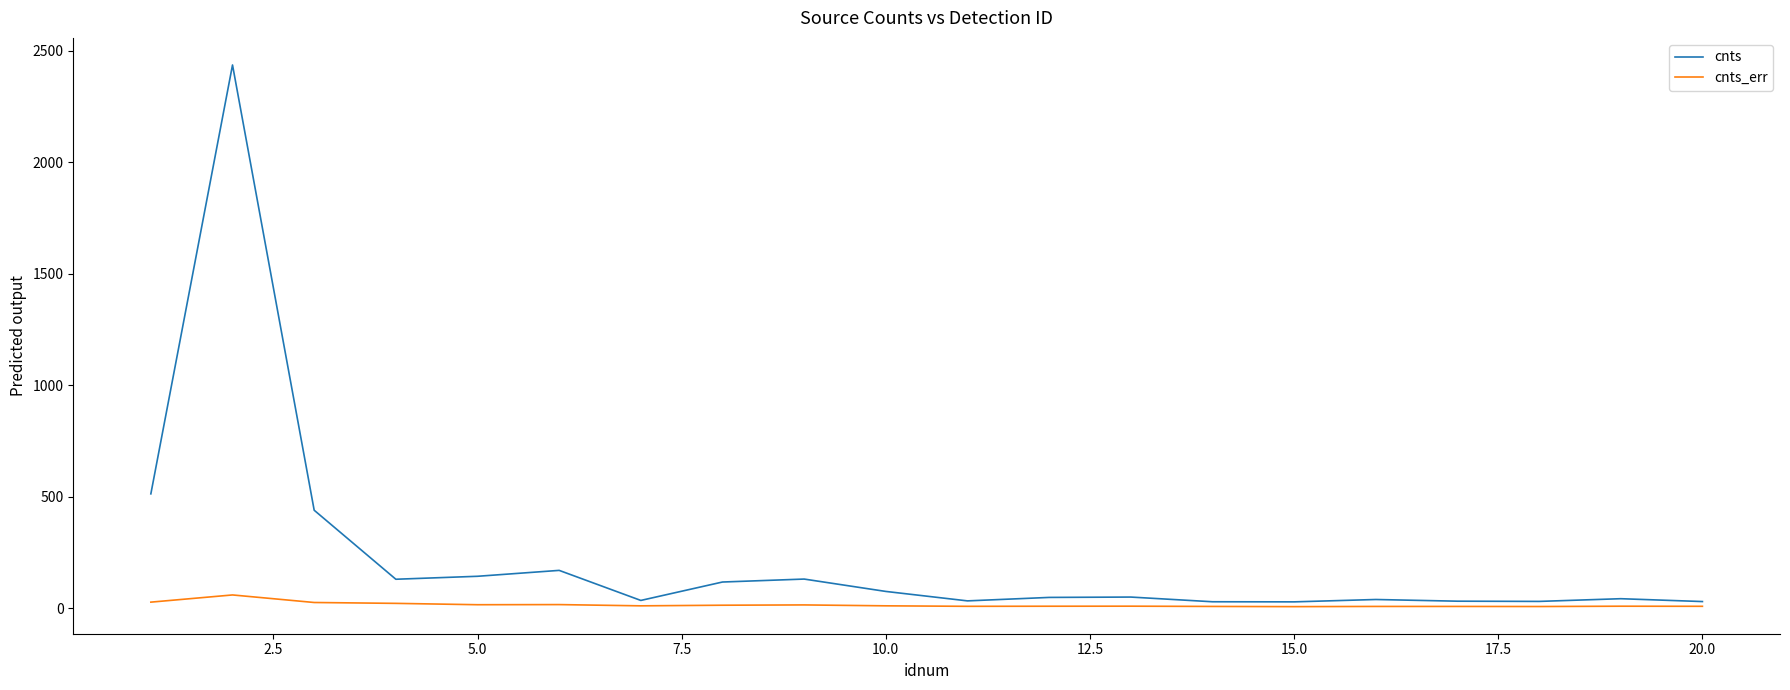

What is the difference between the second highest and second lowest values in the cnts_err series?

19.7